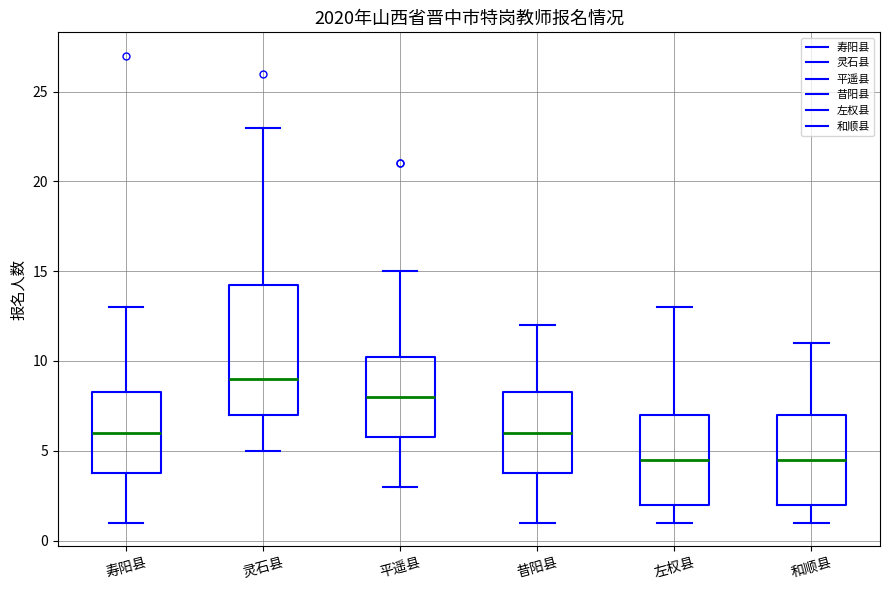

Reading left to right, transcribe this box plot: for each box, give where its median line is, the range the box spans, and where its two whiskers end, as read against the y-axis. The values are not printed on the chart, so give them approximately, as read against the axis.

寿阳县: median 6.0, box 4.0 to 8.5, whiskers 1.0 to 13.0
灵石县: median 9.0, box 7.0 to 14.5, whiskers 5.0 to 23.0
平遥县: median 8.0, box 6.0 to 10.5, whiskers 3.0 to 15.0
昔阳县: median 6.0, box 4.0 to 8.5, whiskers 1.0 to 12.0
左权县: median 4.5, box 2.0 to 7.0, whiskers 1.0 to 13.0
和顺县: median 4.5, box 2.0 to 7.0, whiskers 1.0 to 11.0